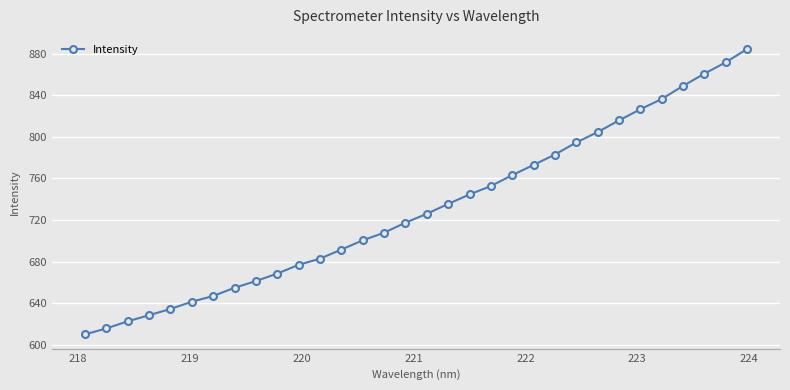

Does the chart display data point markers on the line(s)?

Yes